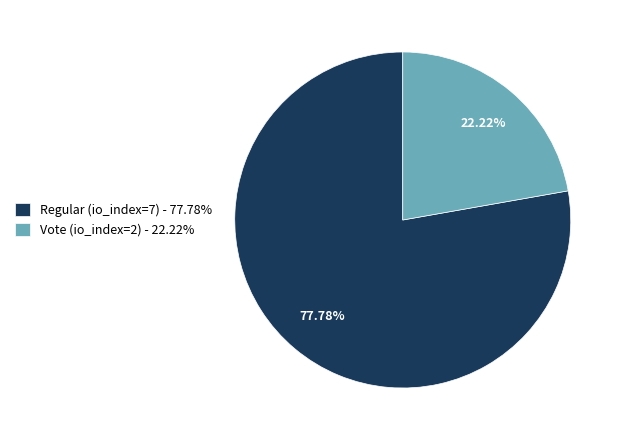

Which category has the smallest portion of the pie?

Vote (io_index=2)